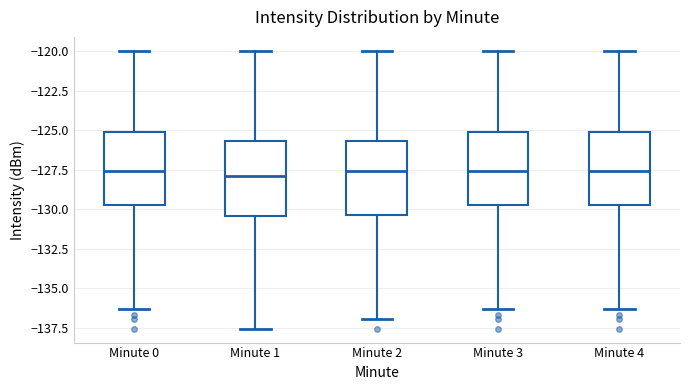

Where does the upper whisker of the box for Minute 2 end on the y-axis? The values are not printed on the chart, so give them approximately, as read against the axis.

-120.0